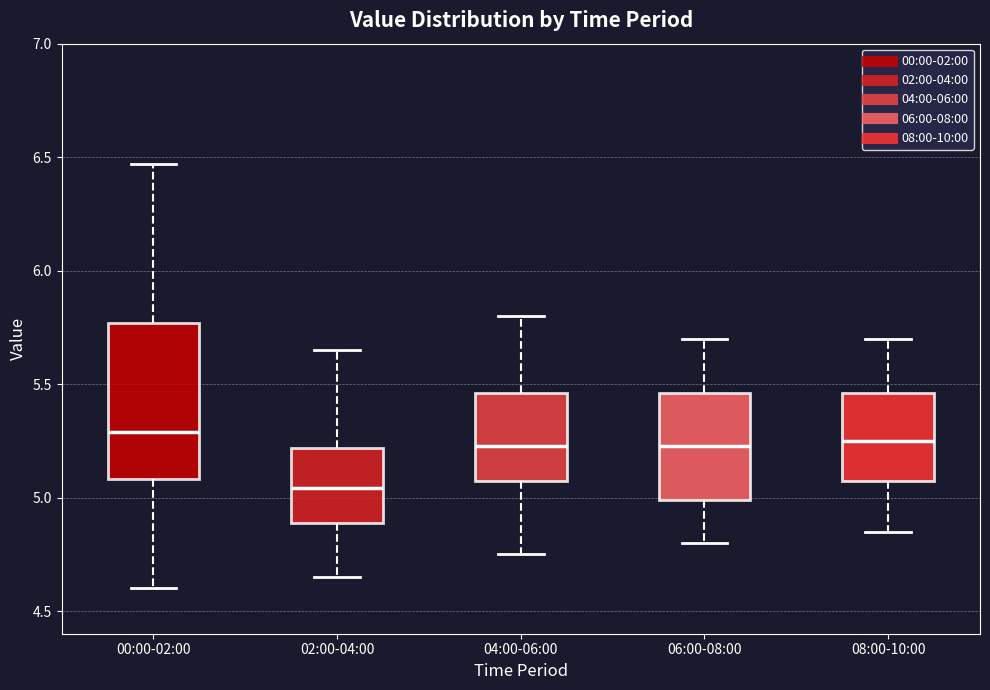

Where does the upper whisker of the box for 02:00-04:00 end on the y-axis? The values are not printed on the chart, so give them approximately, as read against the axis.

5.65